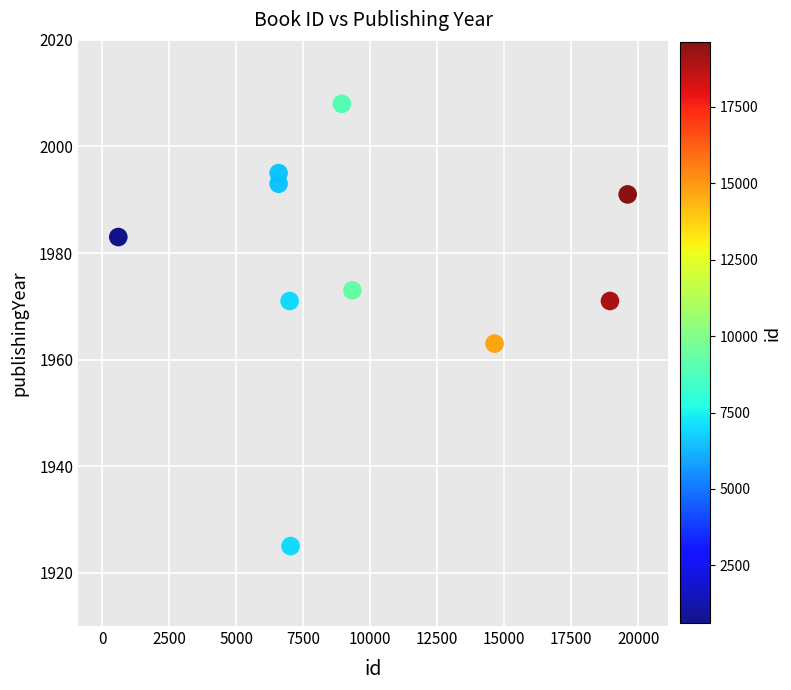

What Y value in the scatter plot is closest to 1966?

1963